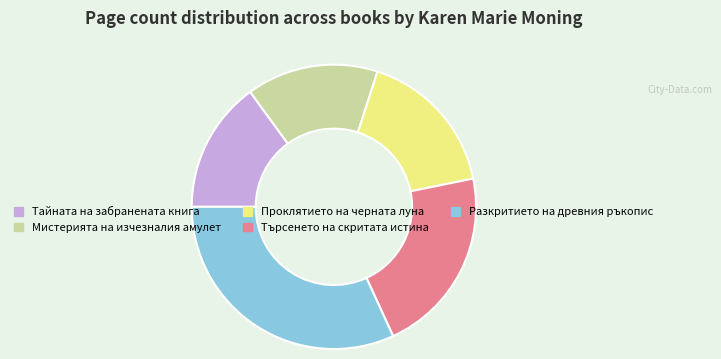

Combined, do Търсенето на скритата истина and Проклятието на черната луна account for over 50%?

No